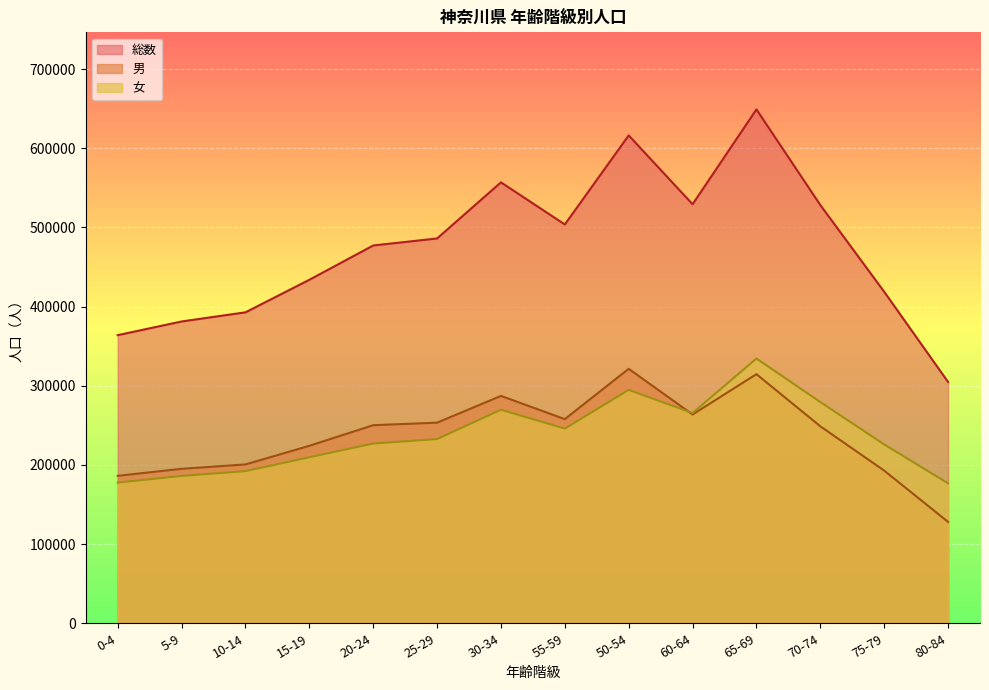

What position from the left is 75-79?

13